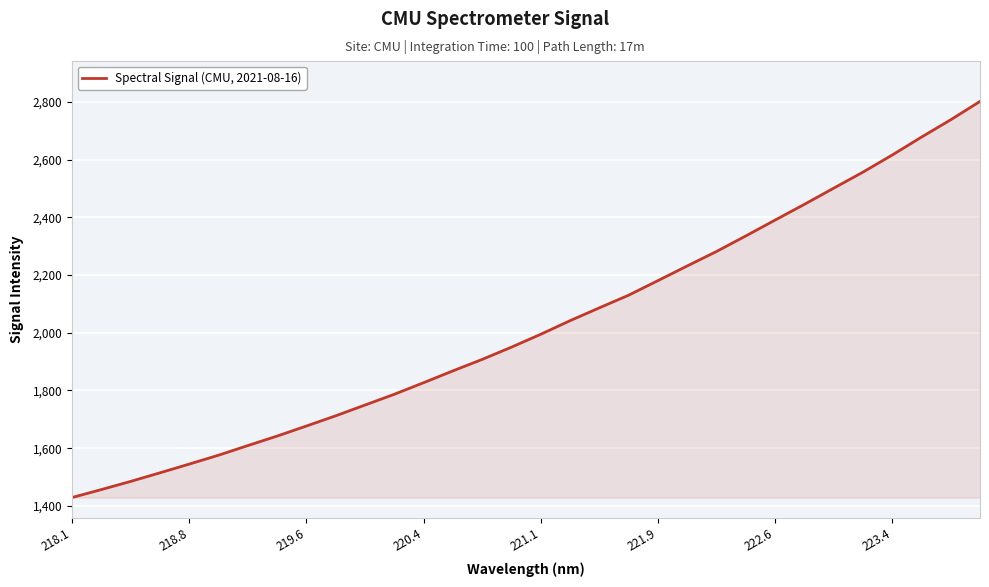

What is the greatest value displayed?

2801.5